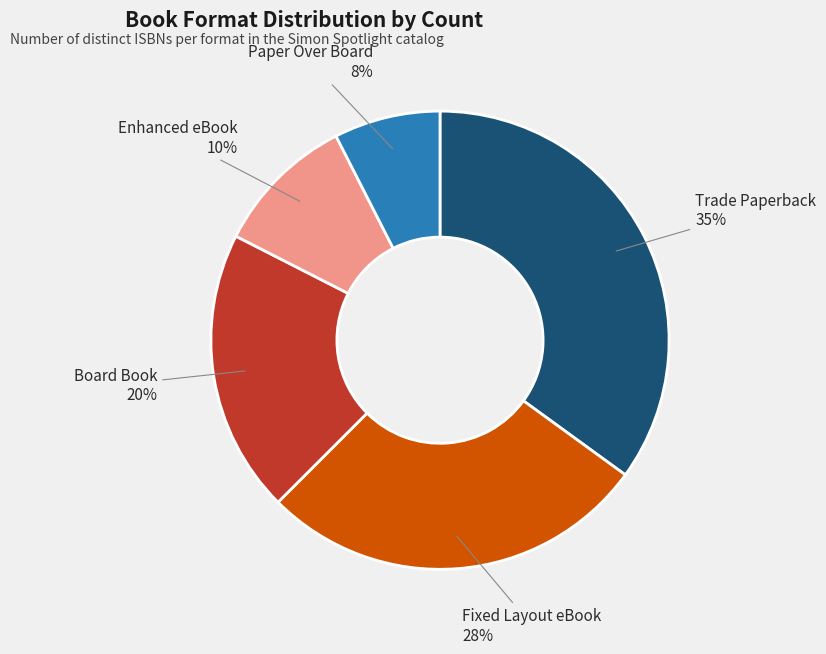

Does any single category account for the majority?

No